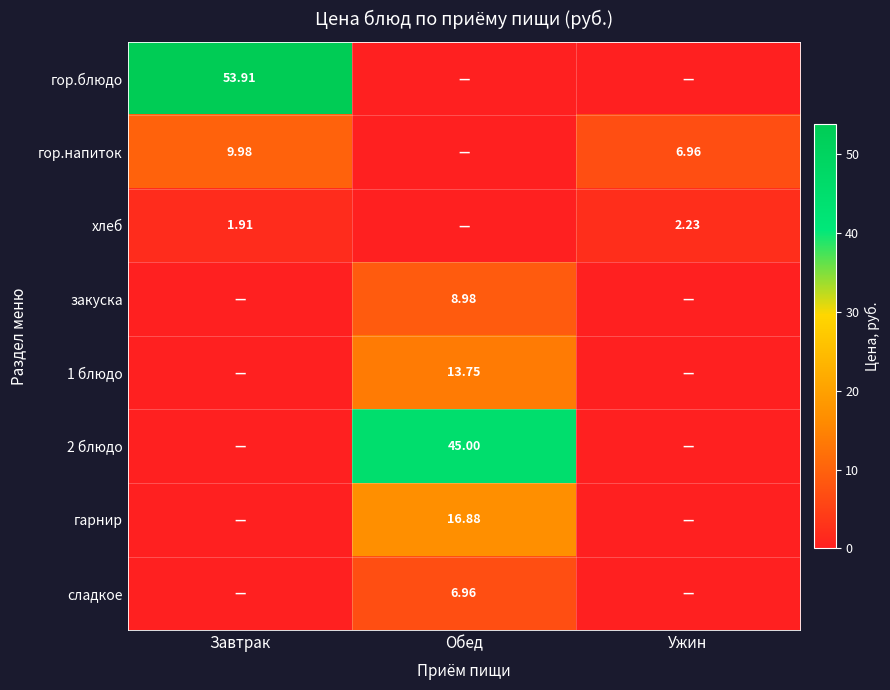

The сладкое series shows 2.1 at Обед. True or false?

False